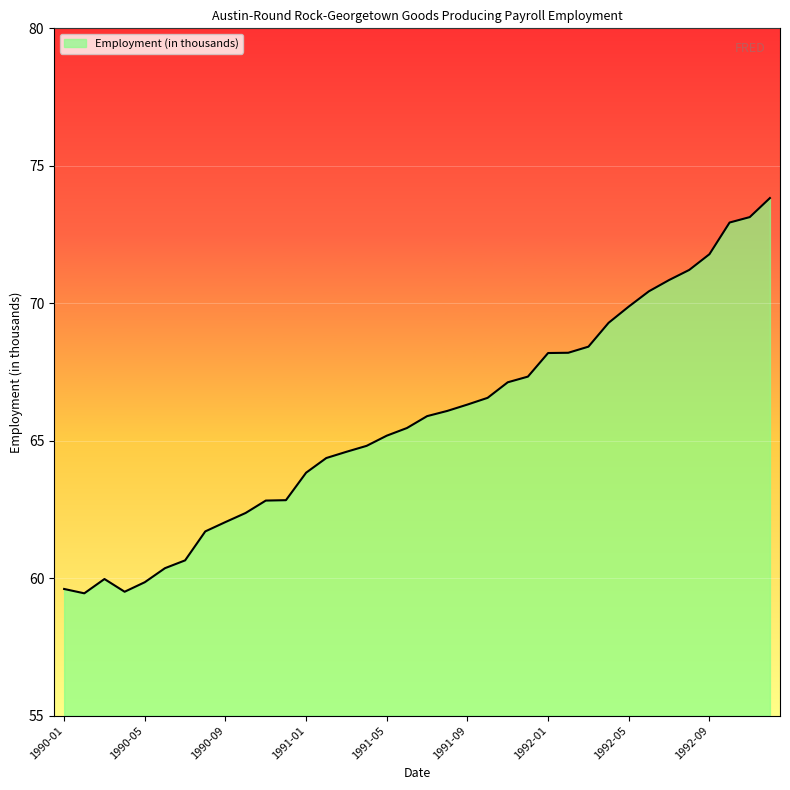

How many lines are shown in the chart?

1